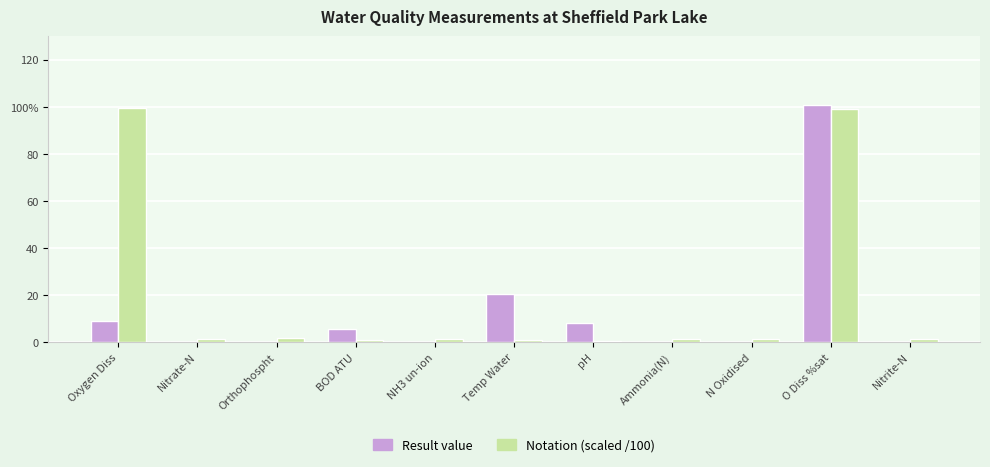

What is the sum of all Result value values?

144.1